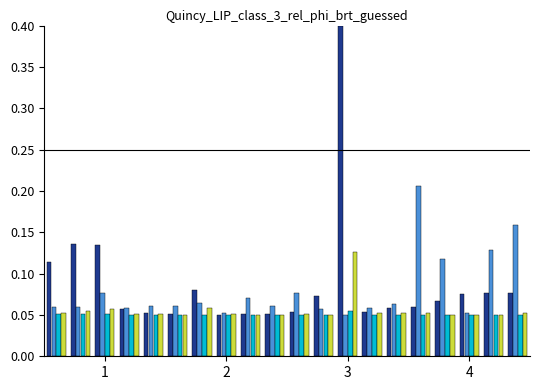

What is the greatest value displayed?

0.4